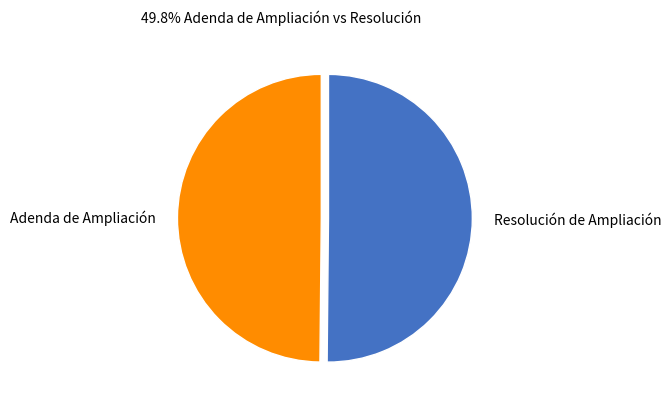

Approximately how many times larger is the value at Adenda de Ampliación compared to Resolución de Ampliación?

1.0